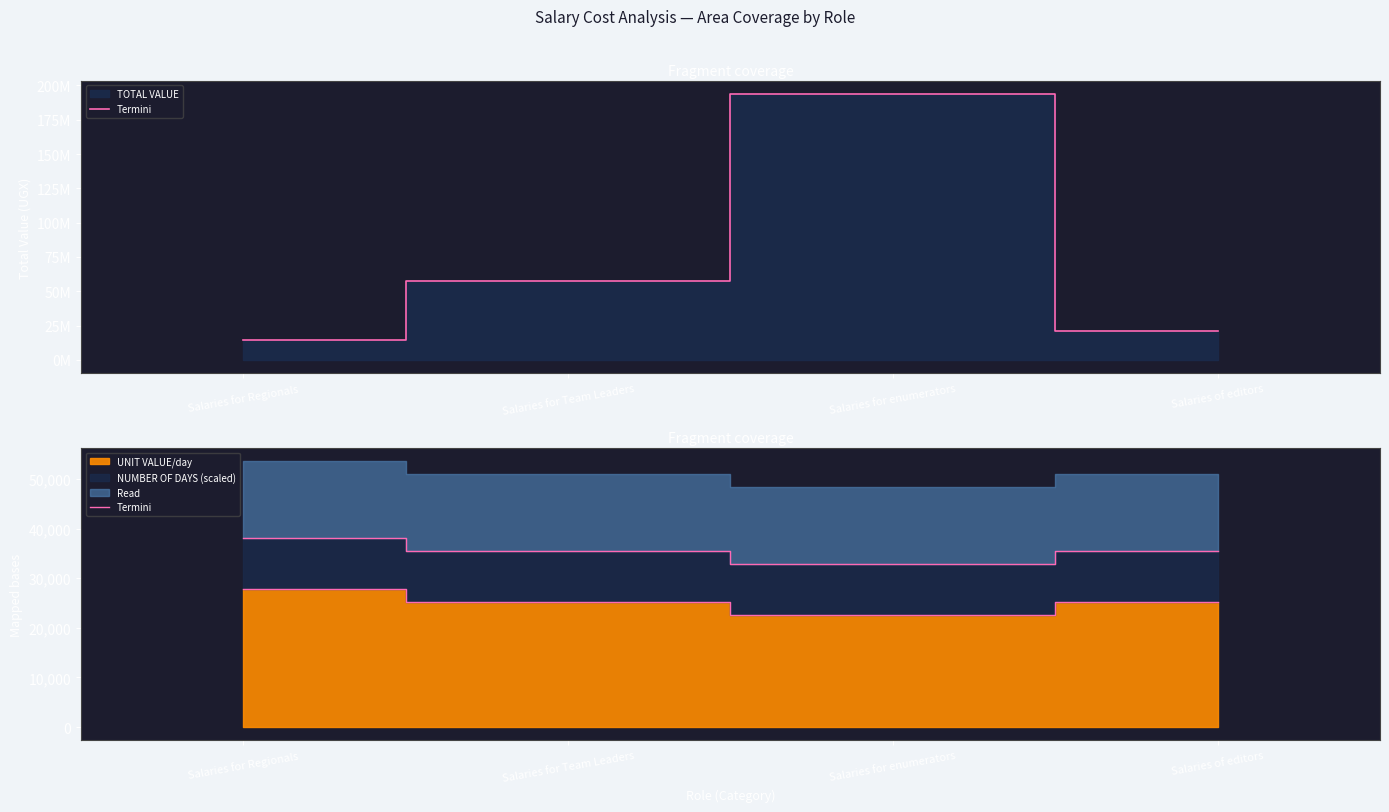

What is the label of the 1st point from the left?

Salaries for Regionals